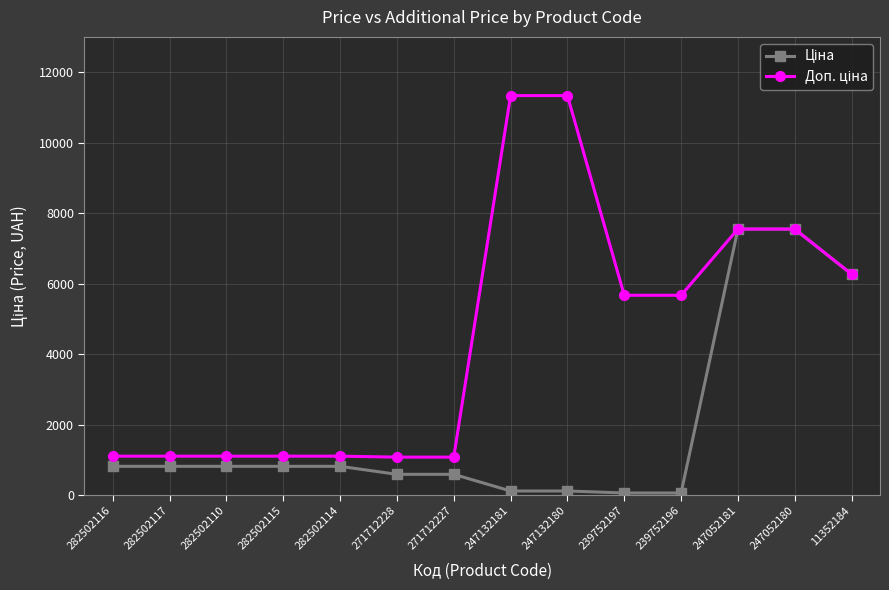

What is the spread (max minus min) of values at 271712228?

488.5